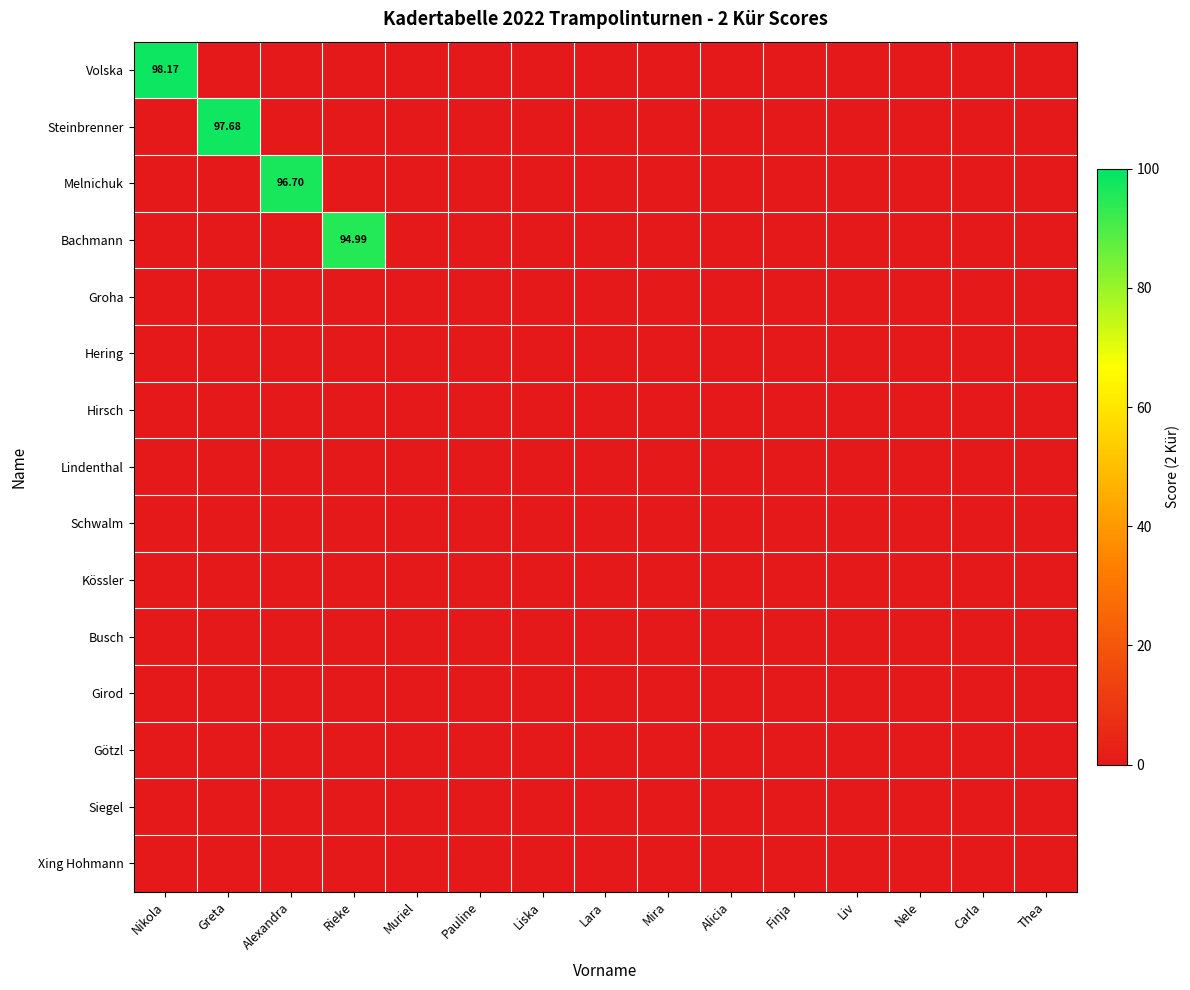

The Busch series shows 0.0 at Finja. True or false?

True